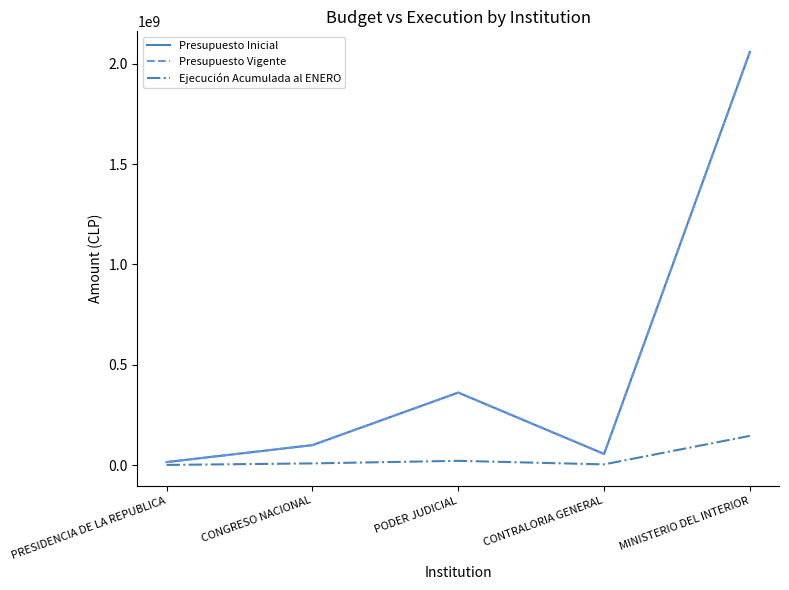

Is it true that Presupuesto Vigente equals 573596623 at PODER JUDICIAL?

False